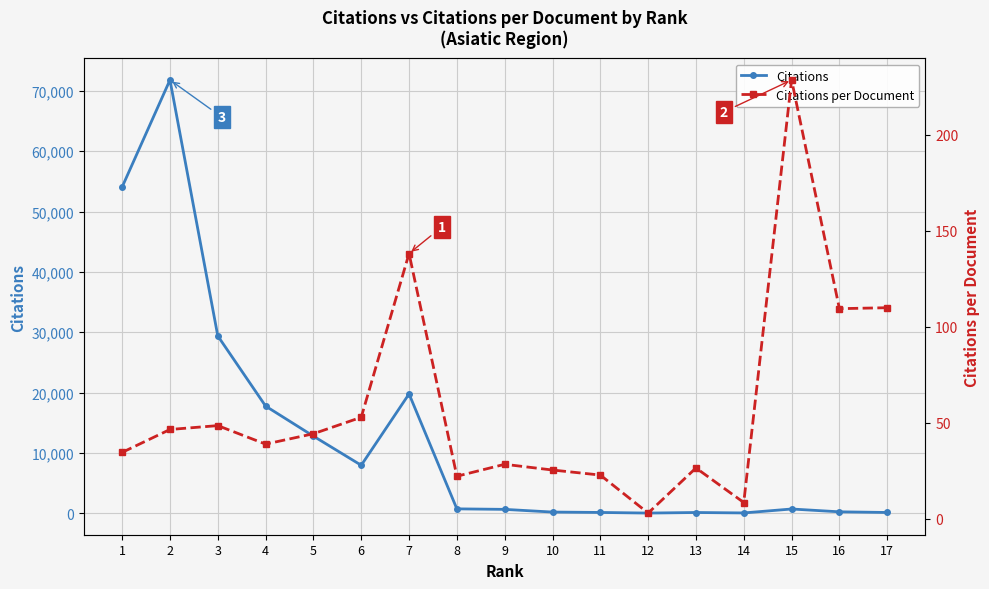

True or false: Citations and Citations per Document intersect in this chart.

False